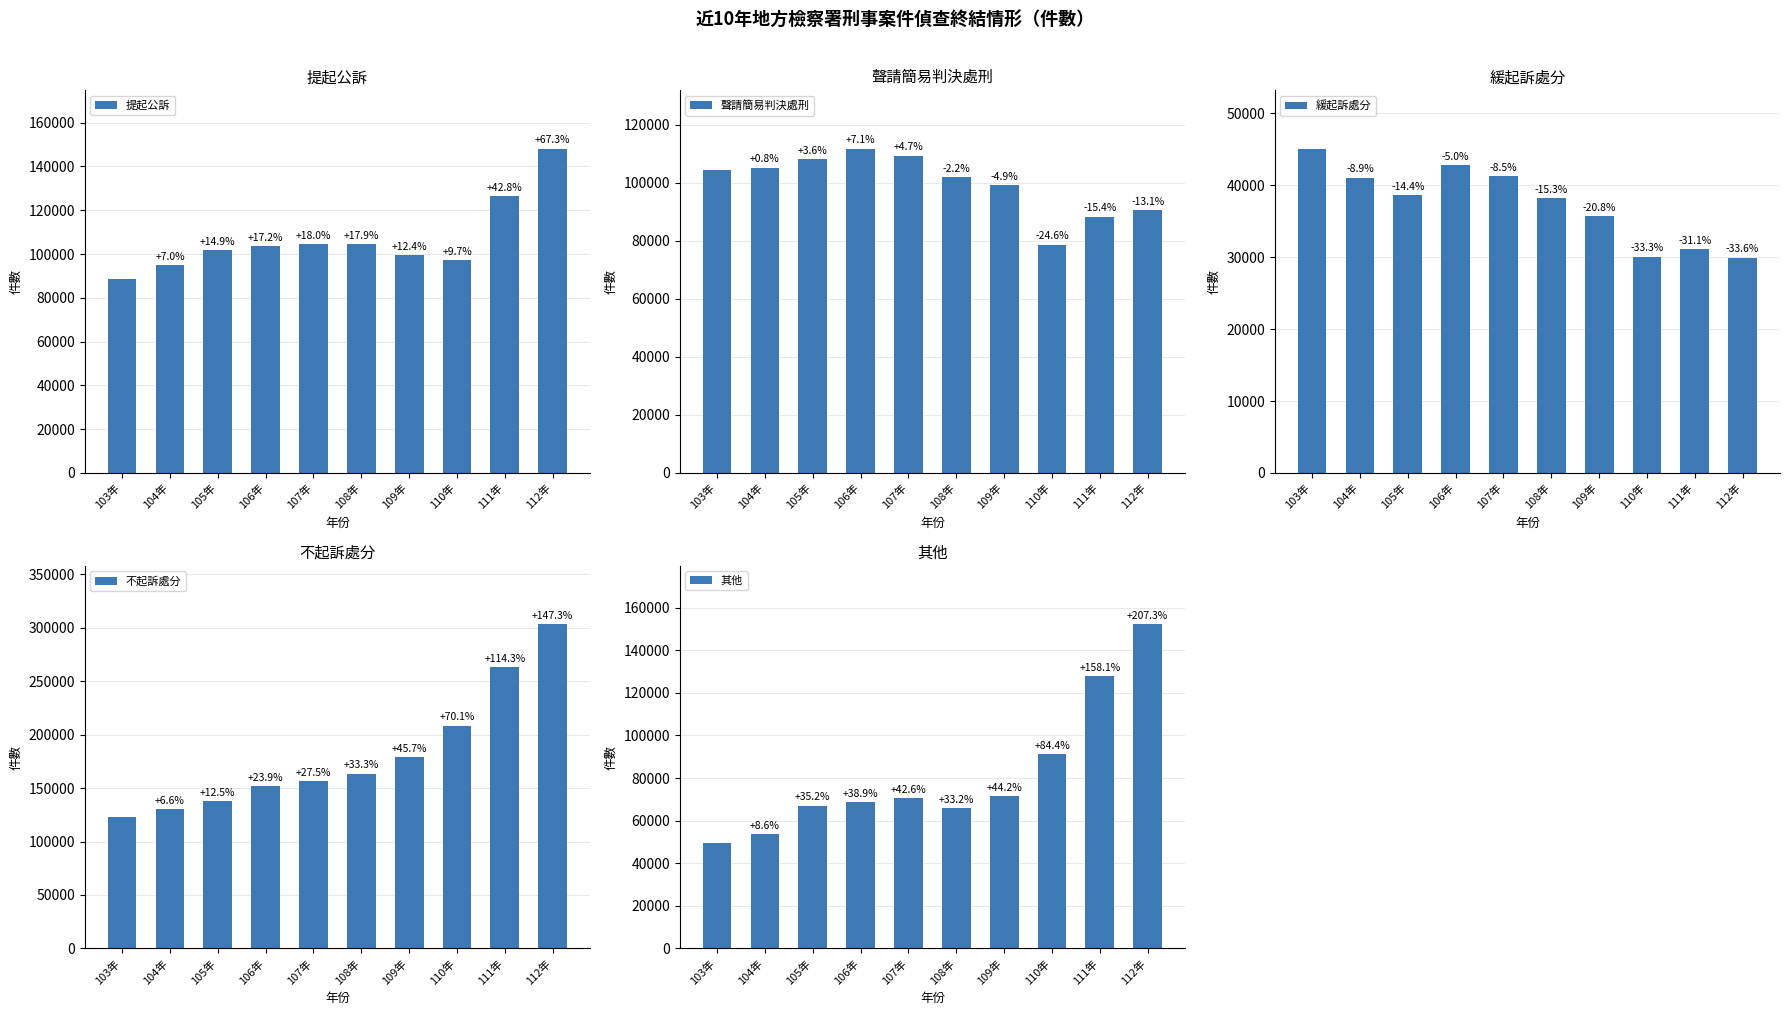

List the series in order of their peak value, highest first.

不起訴處分, 其他, 提起公訴, 聲請簡易判決處刑, 緩起訴處分